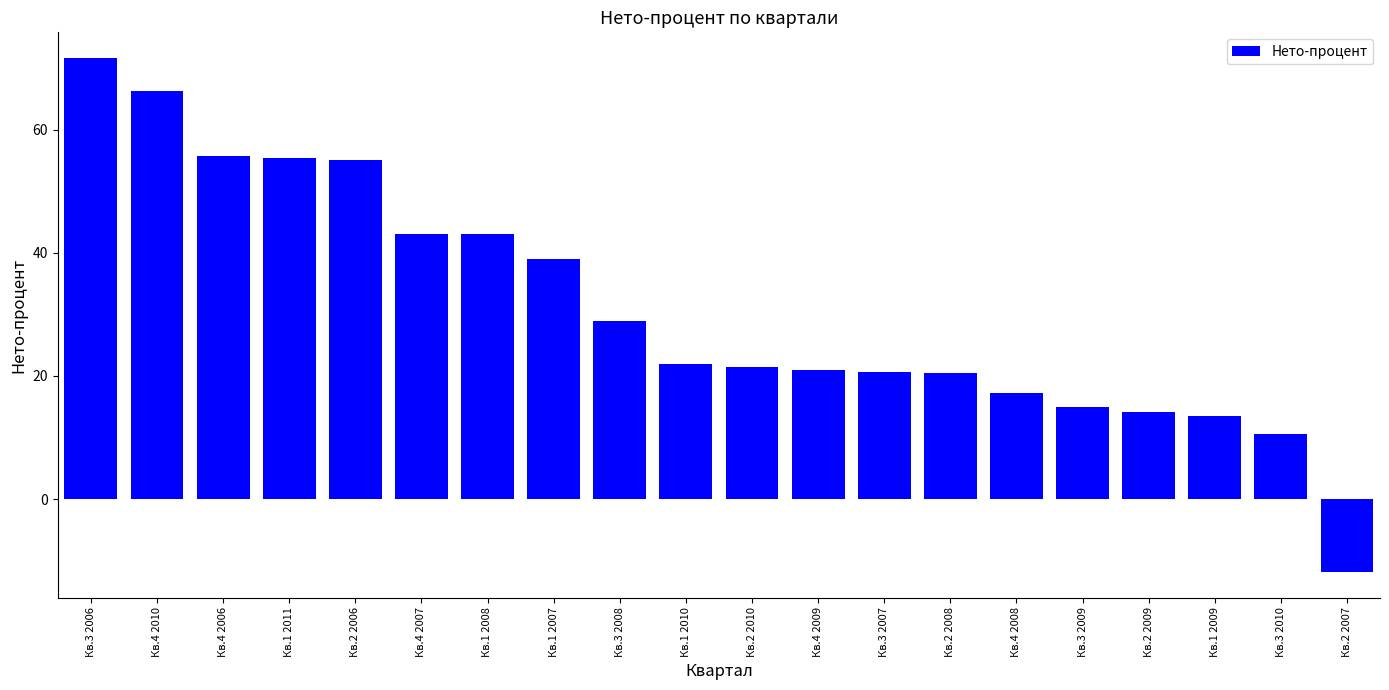

What is the difference between the maximum and minimum values?

83.4